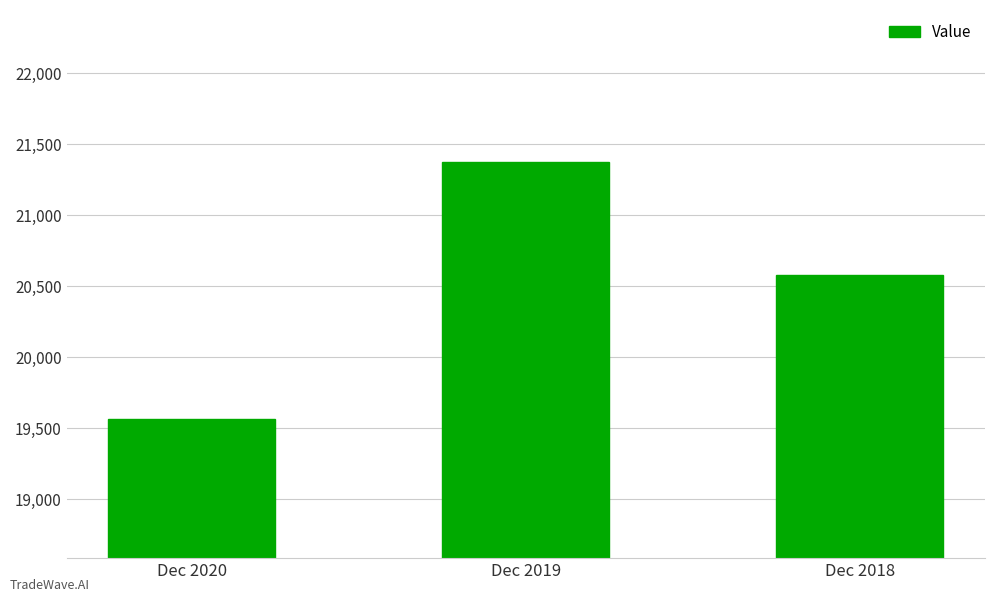

The chart shows a value of 27741 at Dec 2018. True or false?

False